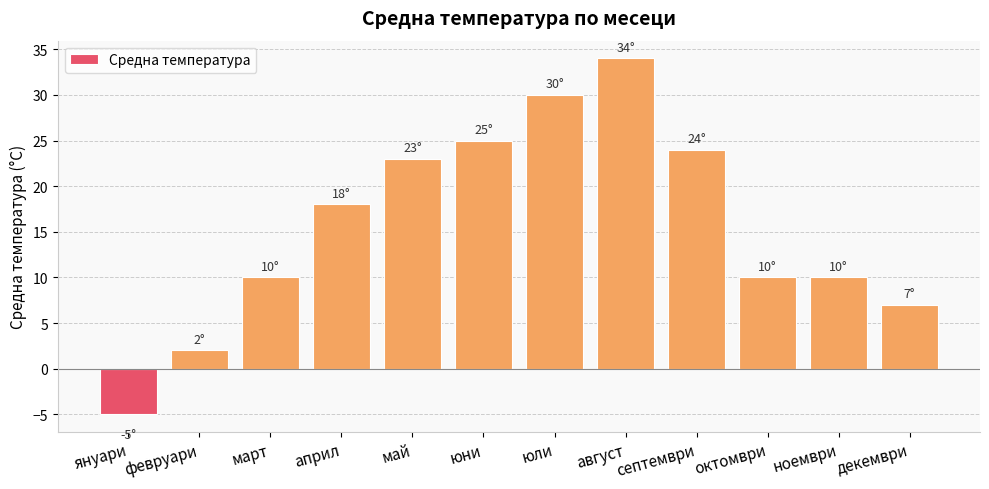

What is the approximate value at септември, to the nearest 5?

25